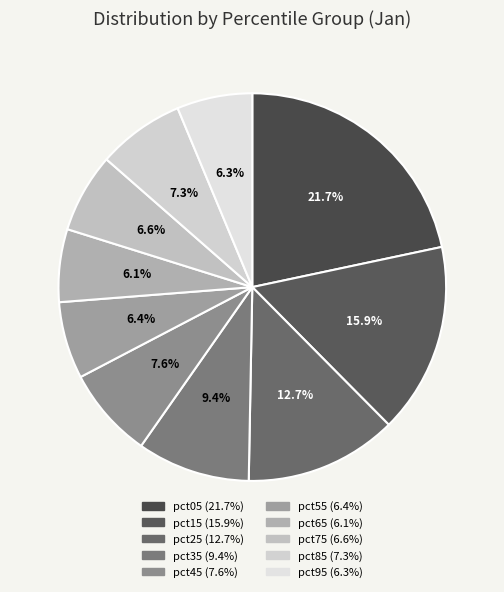

Between pct75 and pct95, which is larger?

pct75